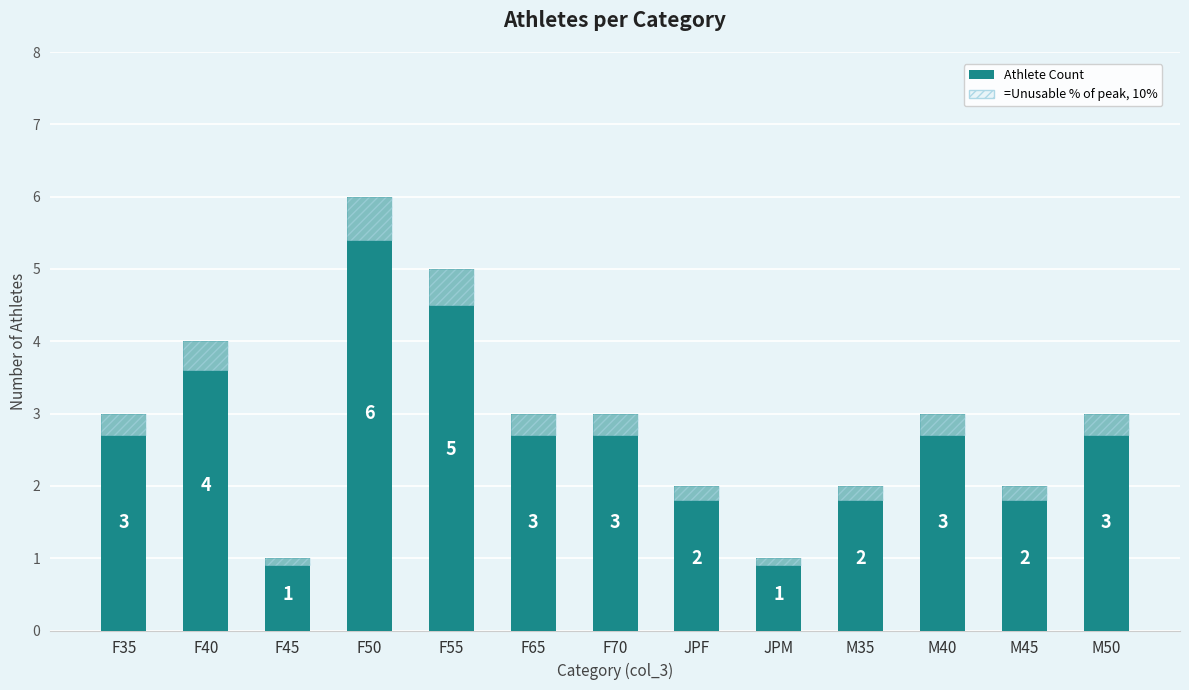

What is the label of the 9th bar from the right?

F55